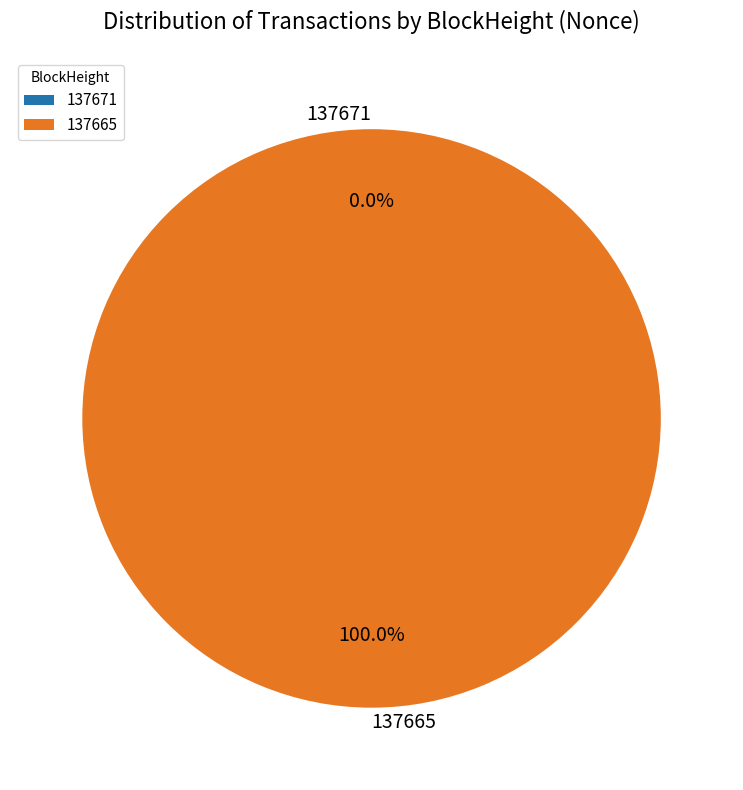

Which slice is the smallest?

137671